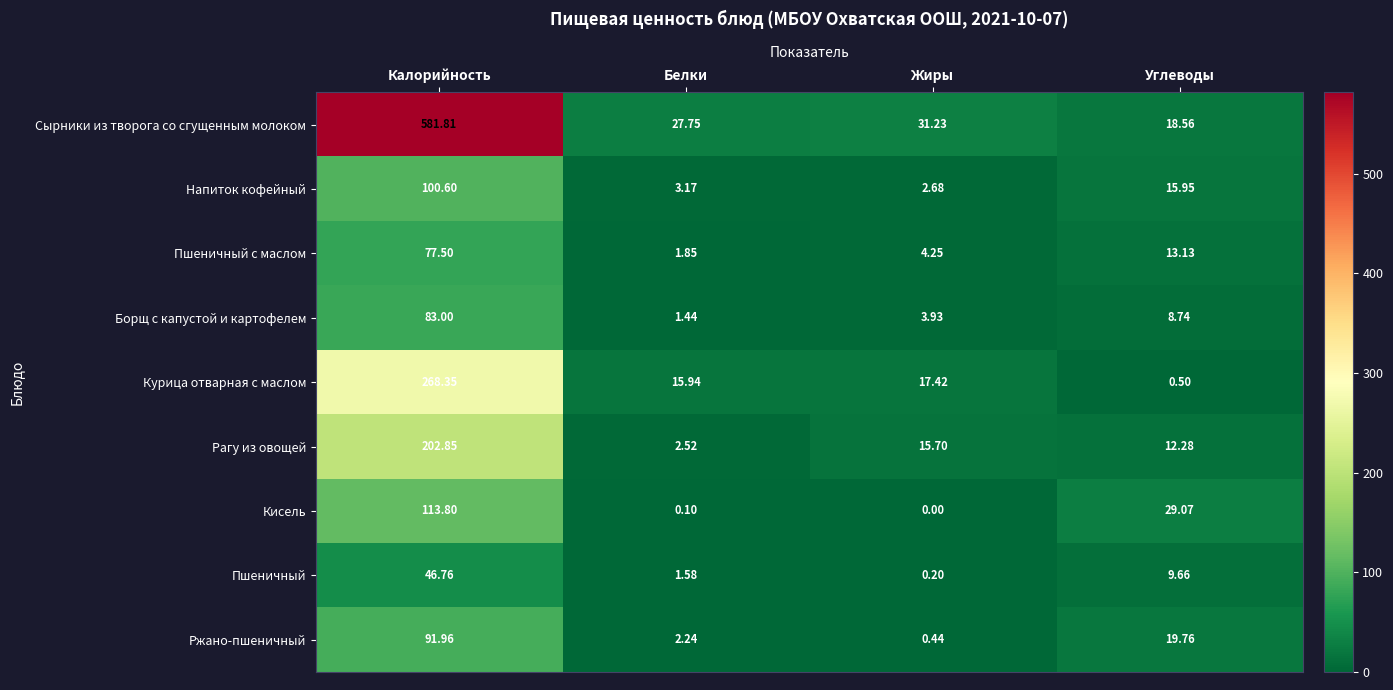

Where is Борщ с капустой и картофелем nearest to the value 42?

Углеводы